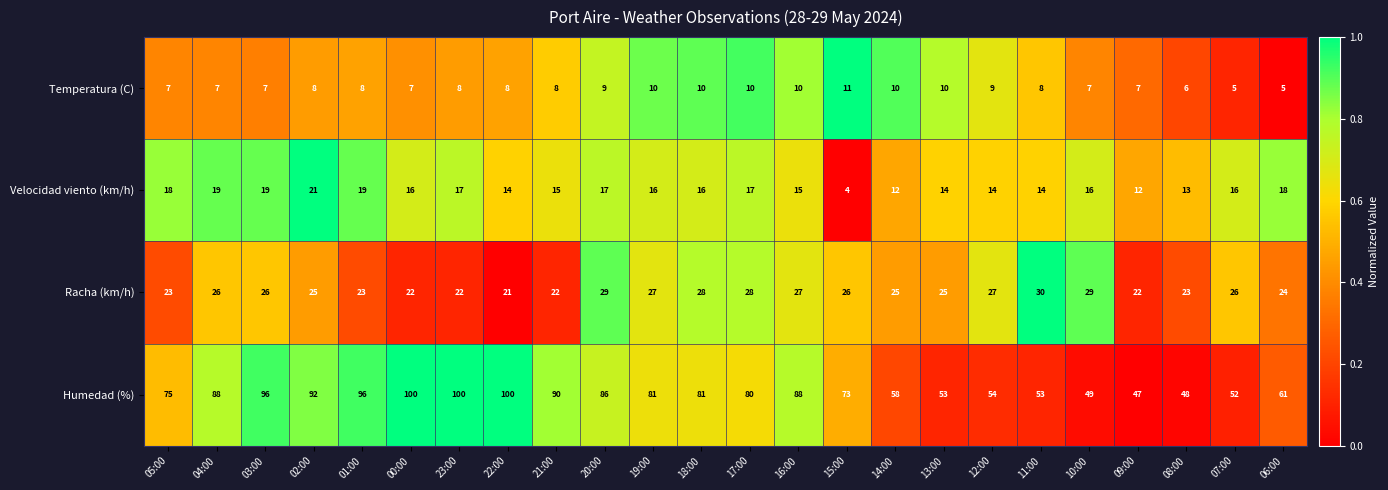

The value of Humedad (%) at 13:00 is 92. True or false?

False